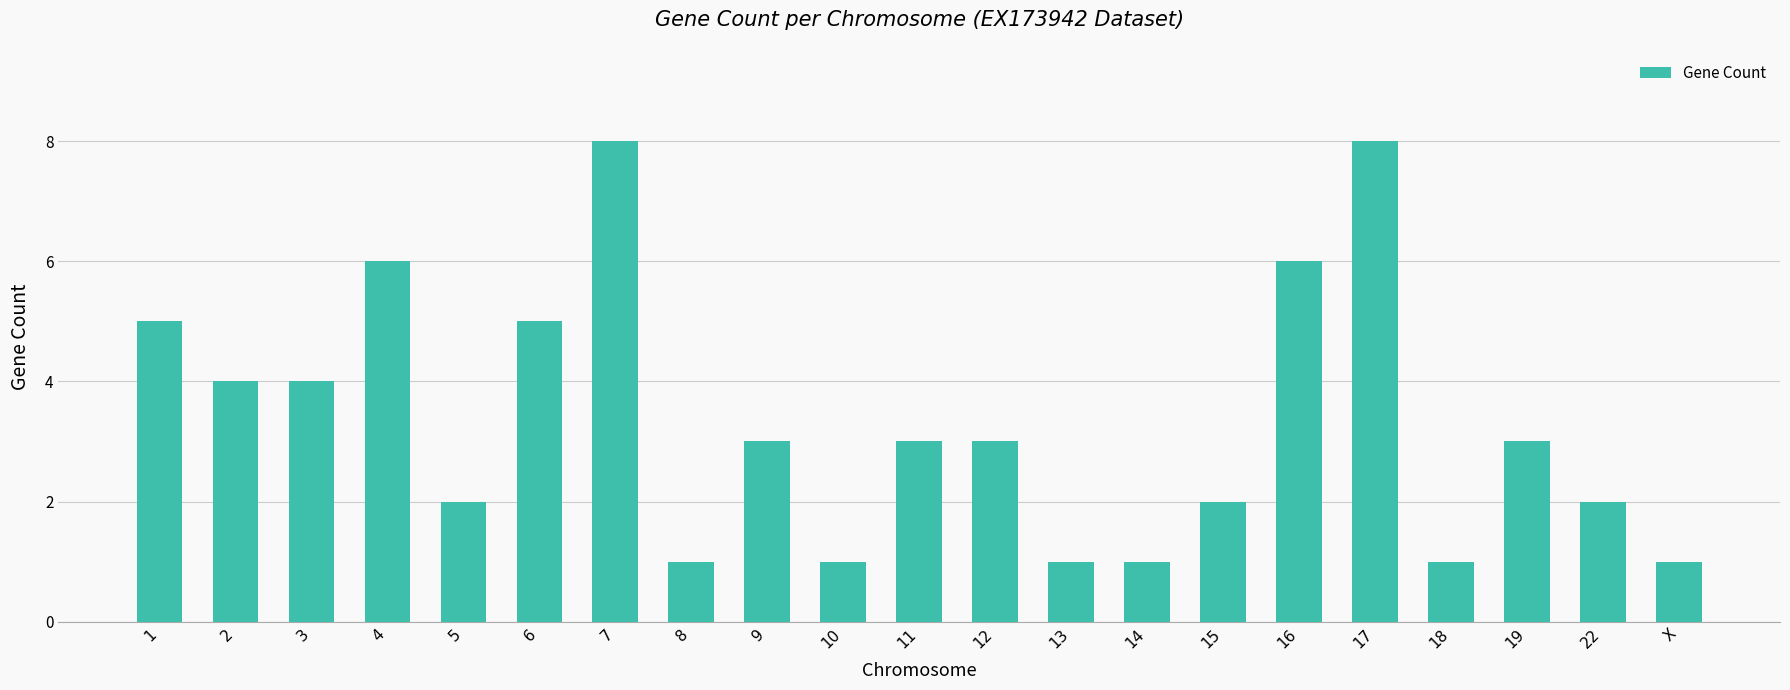

What is the sum of the values at 18 and 7?

9